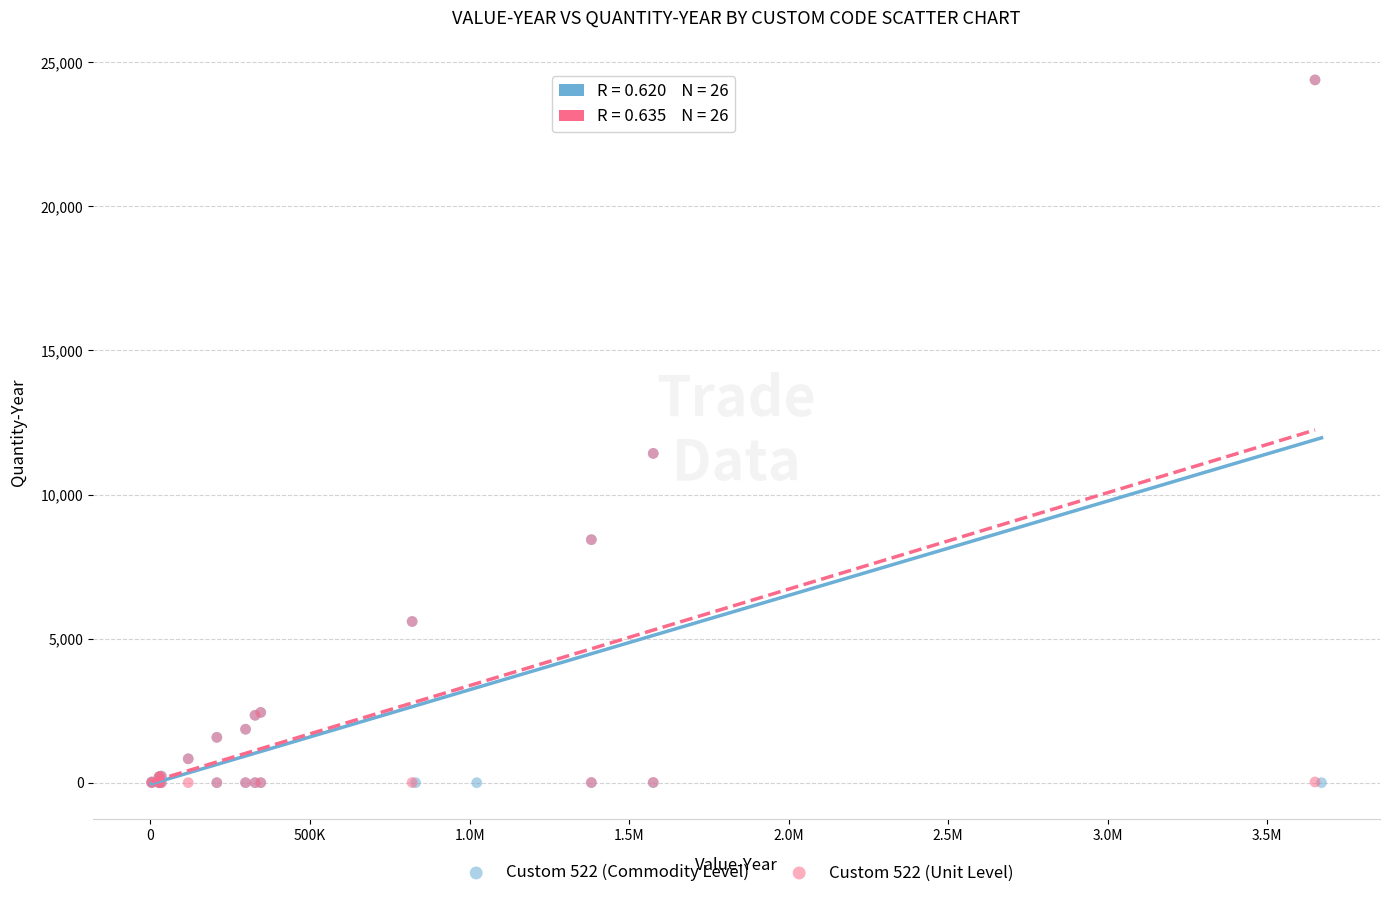

Which series has the largest Y range (max minus min)?

Custom 522 (Commodity Level)